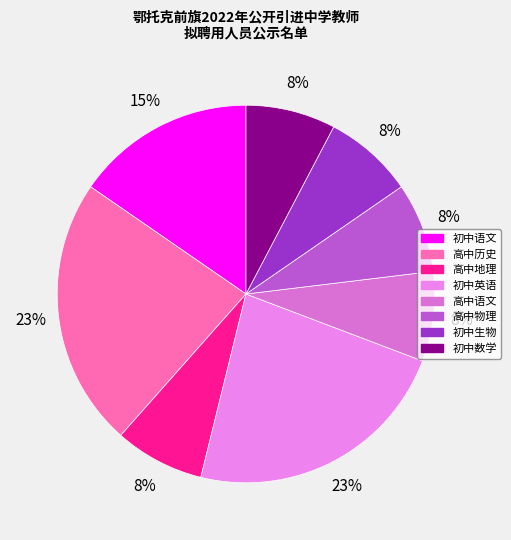

Is there any slice that represents more than half of the pie?

No